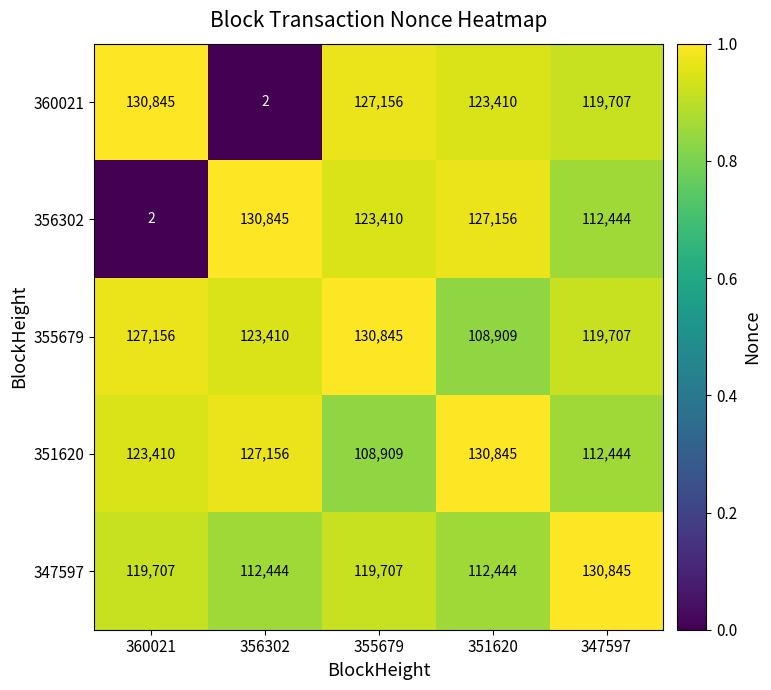

How many series are shown in this chart?

5